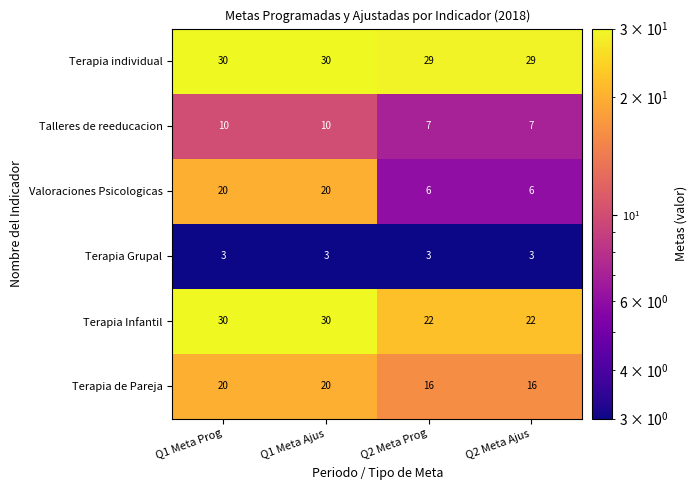

At how many categories does at least one series exceed 9?

4